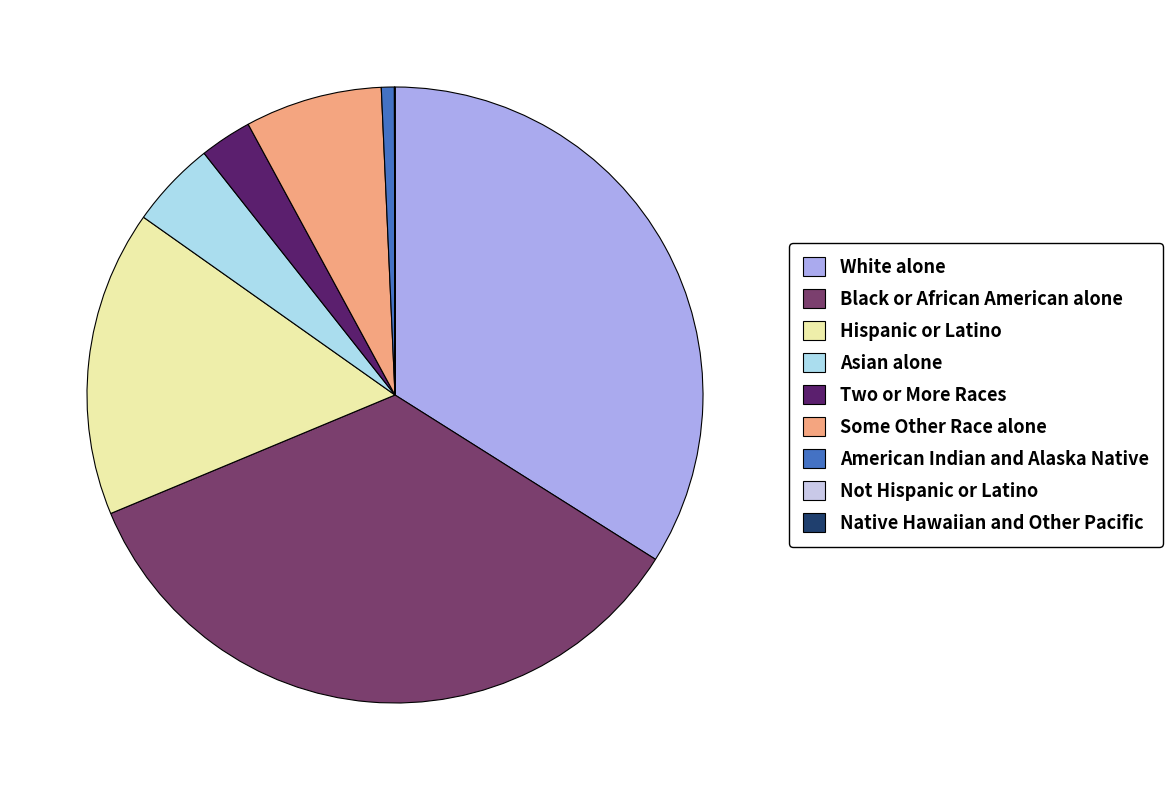

Is the sum of Some Other Race alone and Not Hispanic or Latino greater than half?

No